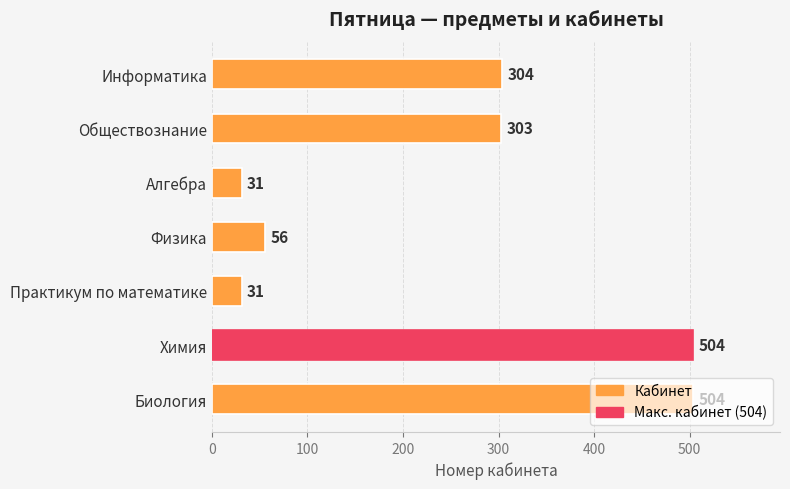

What is the difference between the second highest and minimum values?

473